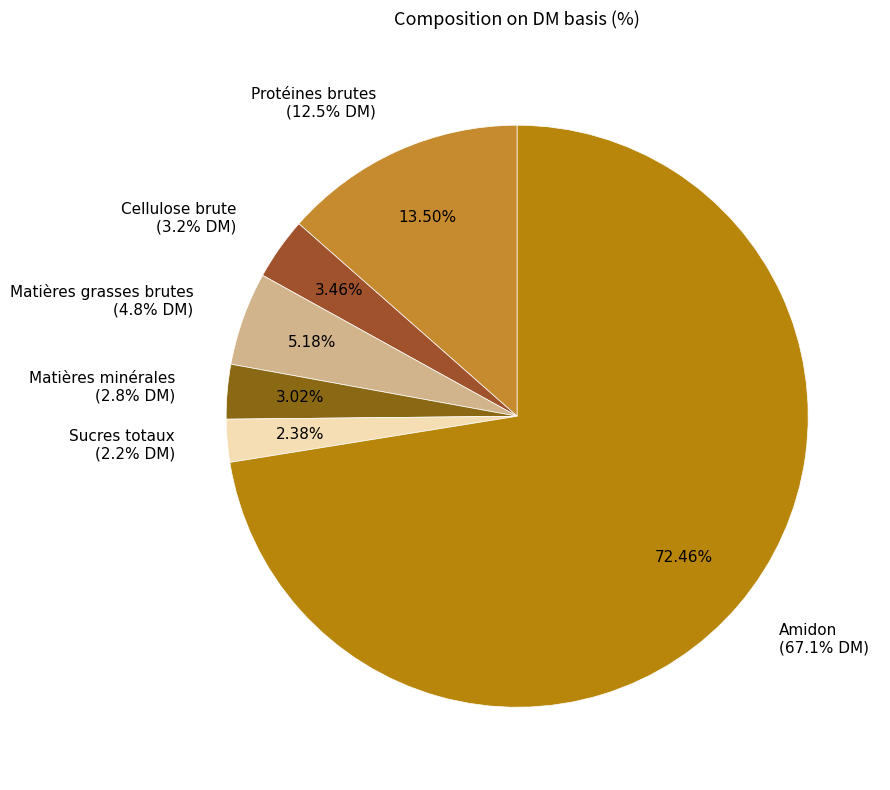

True or false: Protéines brutes accounts for 13% of the total.

True